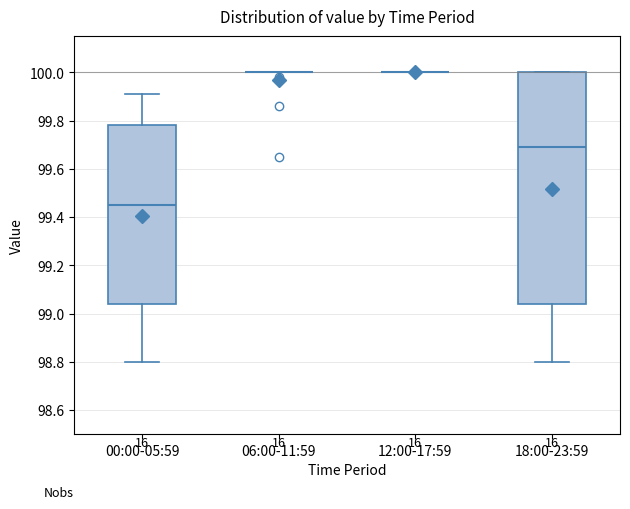

Reading left to right, read every box against the y-axis: the position of its median line, the range the box covers, and the ends of its whiskers. The values are not printed on the chart, so give them approximately, as read against the axis.

00:00-05:59: median 99.46, box 99.04 to 99.78, whiskers 98.80 to 99.92
06:00-11:59: box collapsed to a line at 100.00, whiskers 100.00 to 100.00
12:00-17:59: box collapsed to a line at 100.00, whiskers 100.00 to 100.00
18:00-23:59: median 99.70, box 99.04 to 100.00, whiskers 98.80 to 100.00